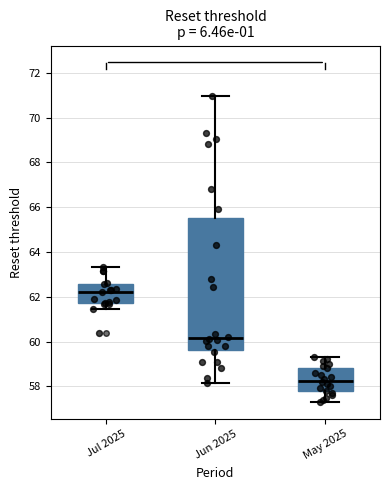

Reading left to right, transcribe this box plot: for each box, give where its median line is, the range the box spans, and where its two whiskers end, as read against the y-axis. The values are not printed on the chart, so give them approximately, as read against the axis.

Jul 2025: median 62.2, box 61.8 to 62.6, whiskers 61.4 to 63.4
Jun 2025: median 60.2, box 59.6 to 65.6, whiskers 58.2 to 71.0
May 2025: median 58.2, box 57.8 to 58.8, whiskers 57.4 to 59.4